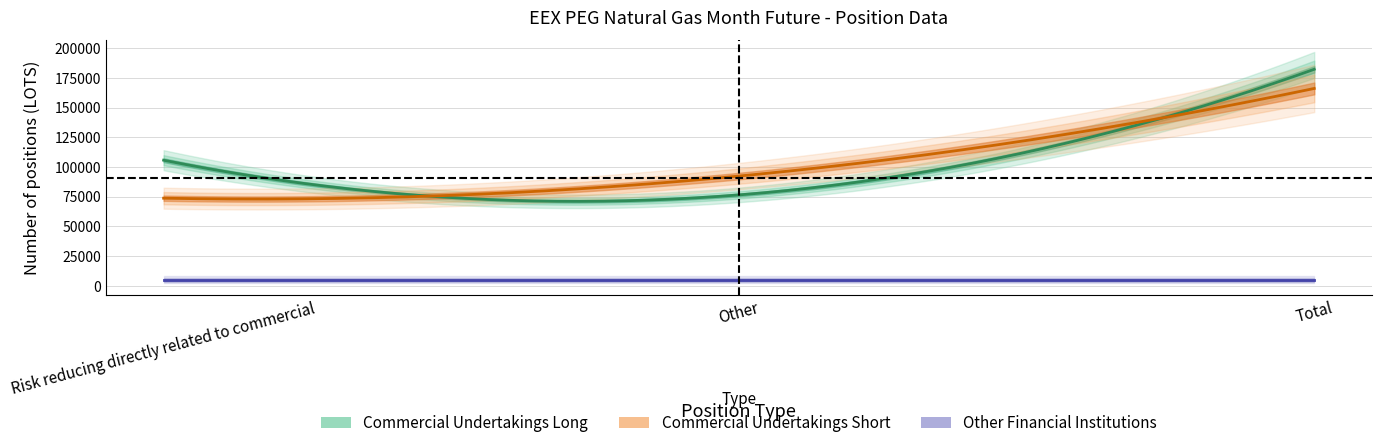

What is the label of the 1st point from the right?

Total